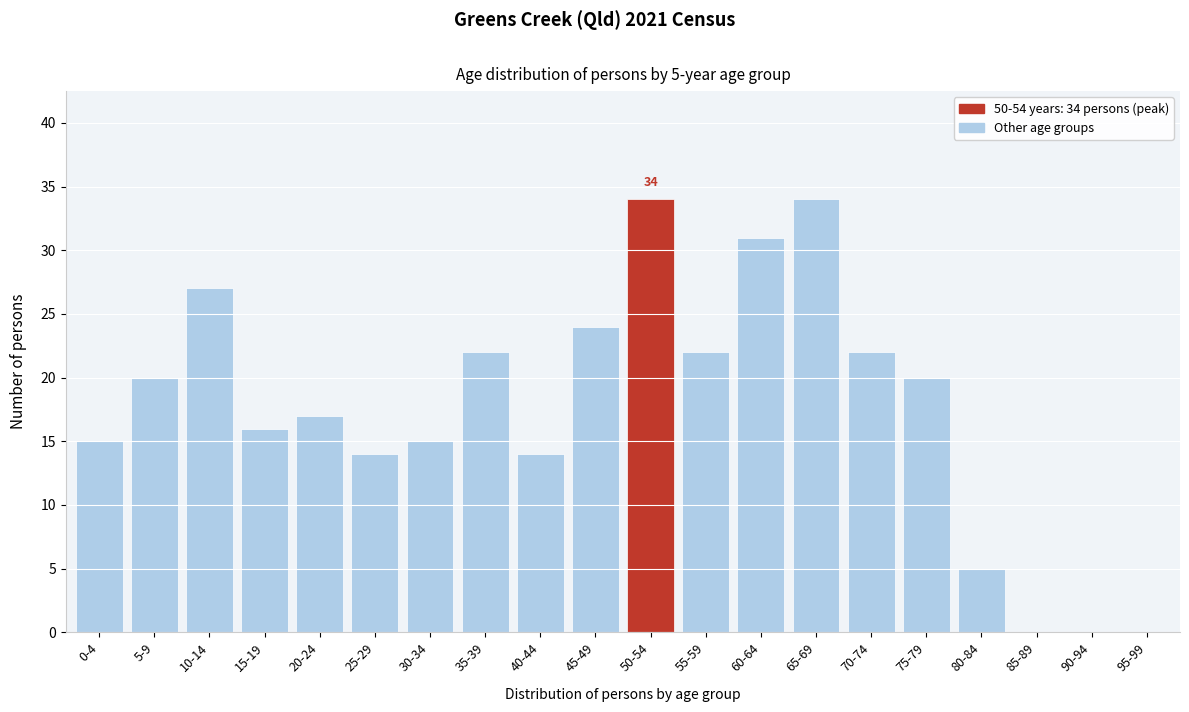

Reading left to right, list all the values displayed in this chart.

0-4=15	5-9=20	10-14=27	15-19=16	20-24=17	25-29=14	30-34=15	35-39=22	40-44=14	45-49=24	50-54=34	55-59=22	60-64=31	65-69=34	70-74=22	75-79=20	80-84=5	85-89=0	90-94=0	95-99=0